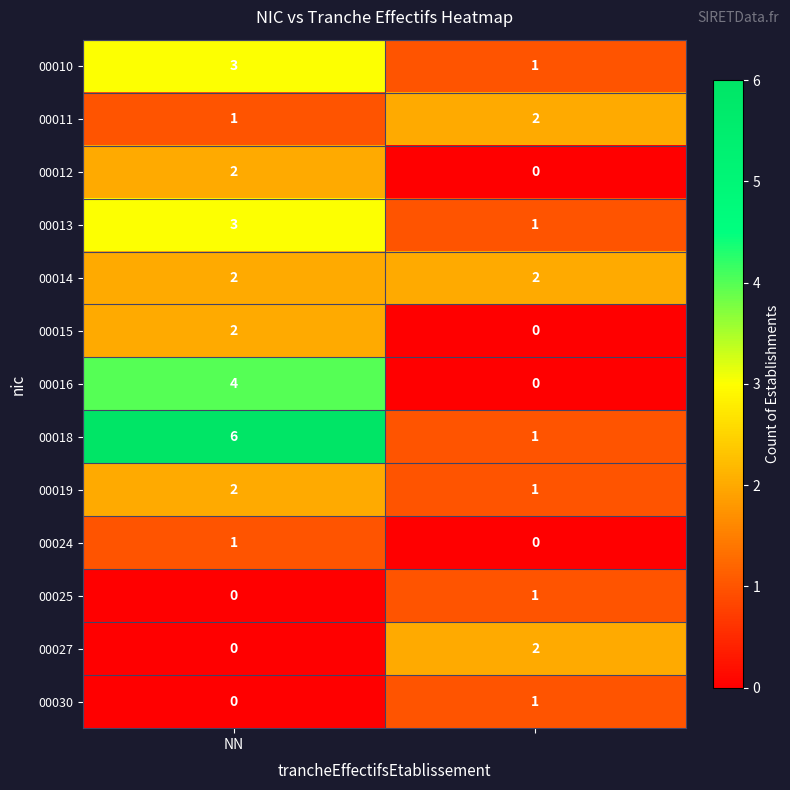

Which series has the widest spread of values?

00018